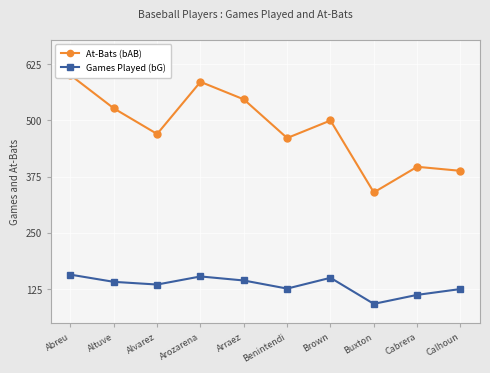

The value of Games Played (bG) at Arozarena is 255. True or false?

False